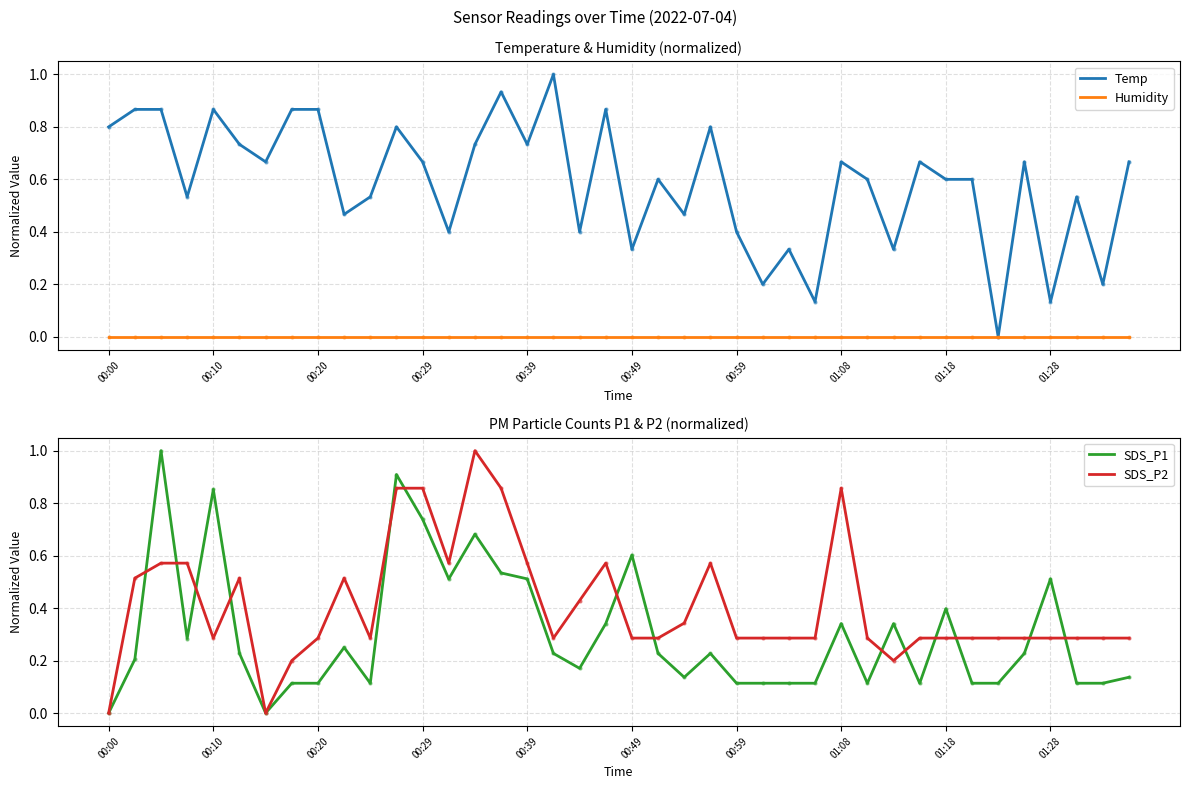

Which series has the largest range (max minus min)?

Temp